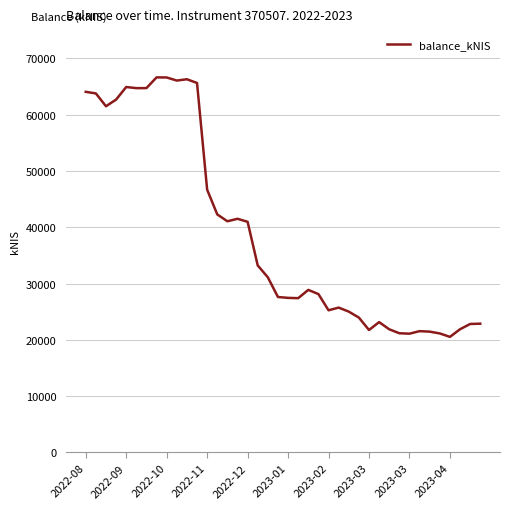

What is the smallest value displayed?

20522.3